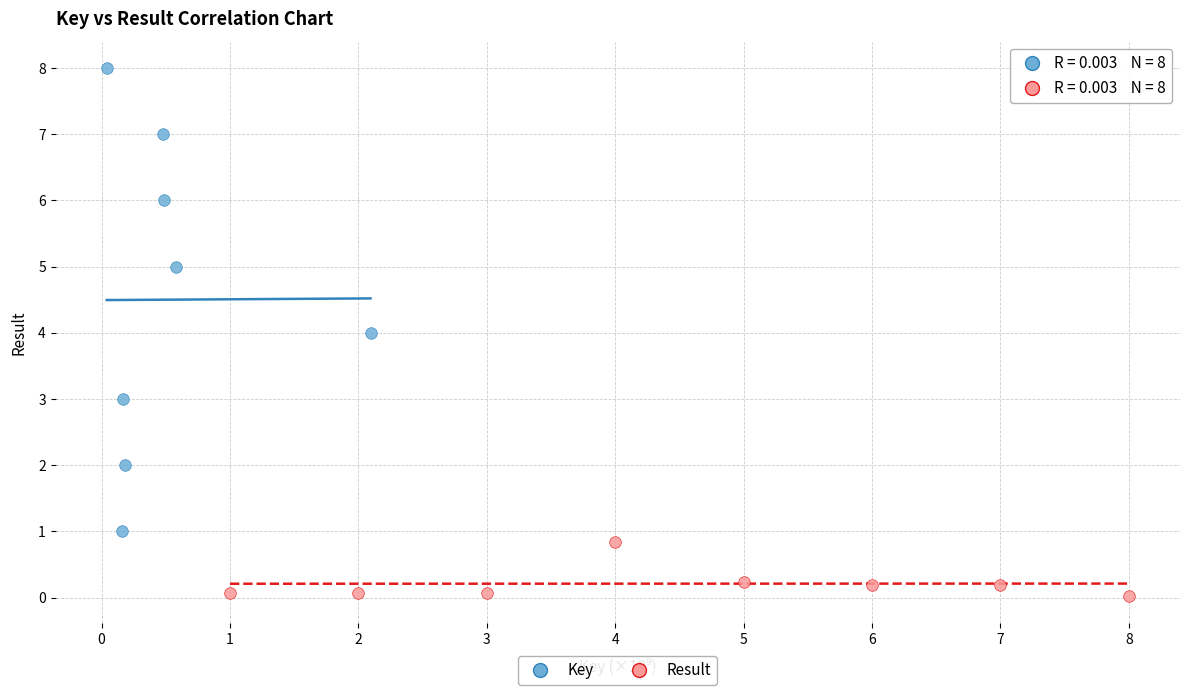

Which series has the largest Y range (max minus min)?

Key